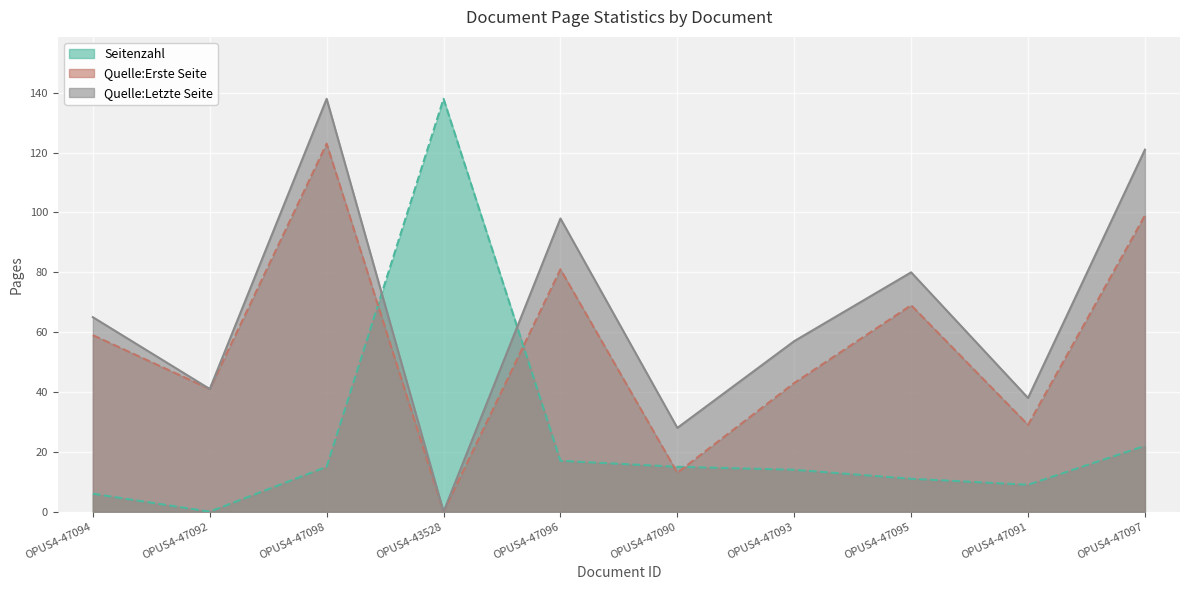

Which series has the largest range (max minus min)?

Seitenzahl